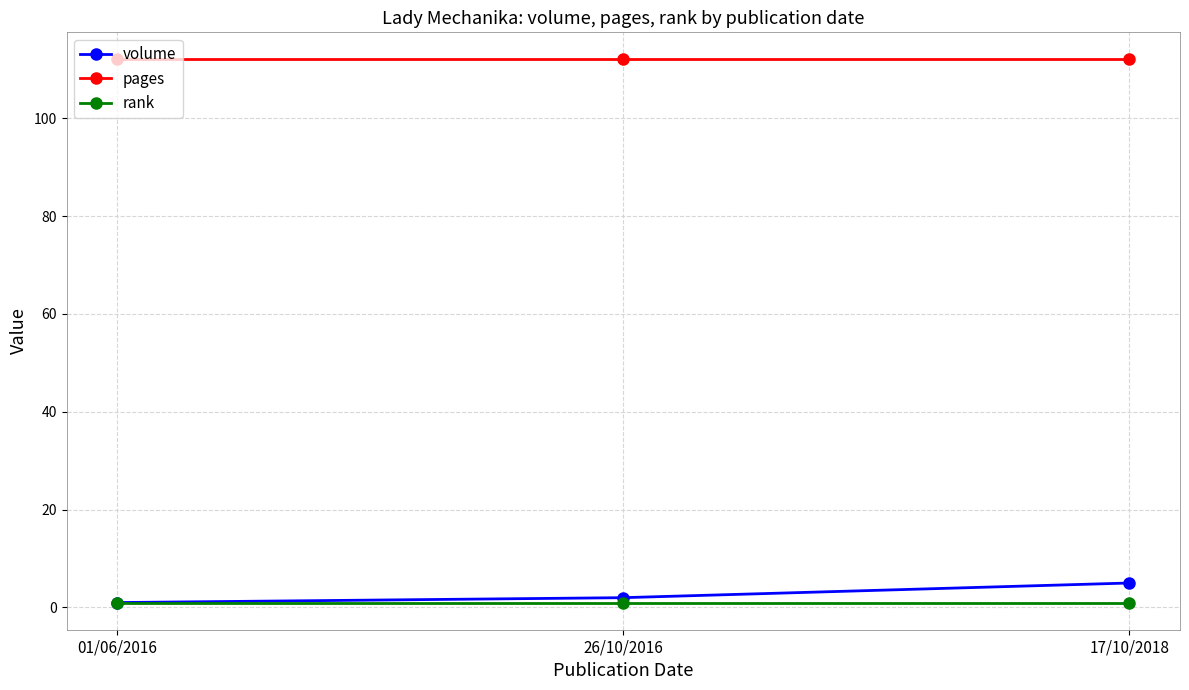

What is the maximum value for volume?

5